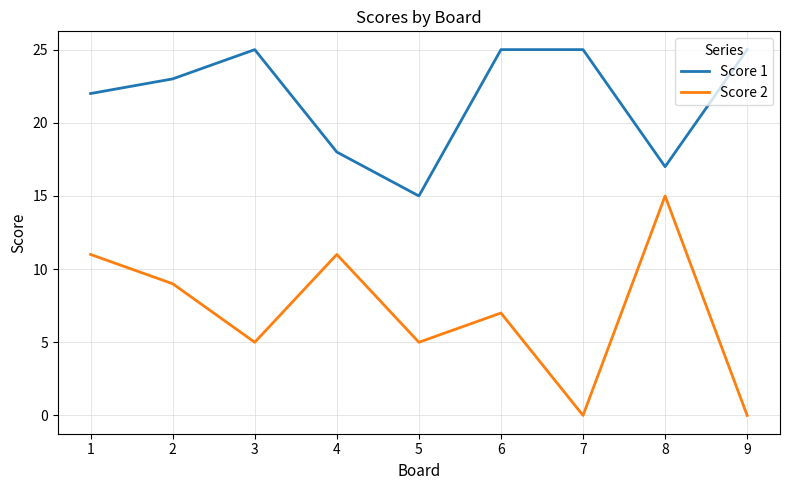

True or false: Score 2 and Score 1 cross at least once.

False